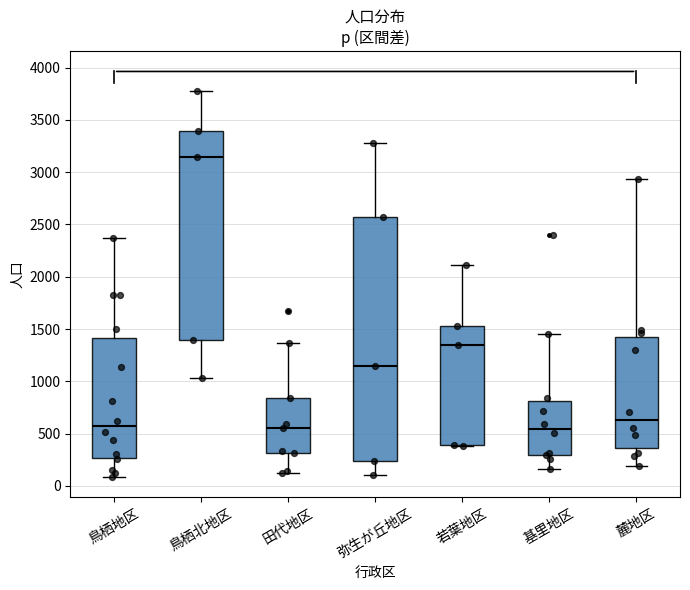

Comparing the boxes themselves (not the whiskers), which one is the tallest?

弥生が丘地区